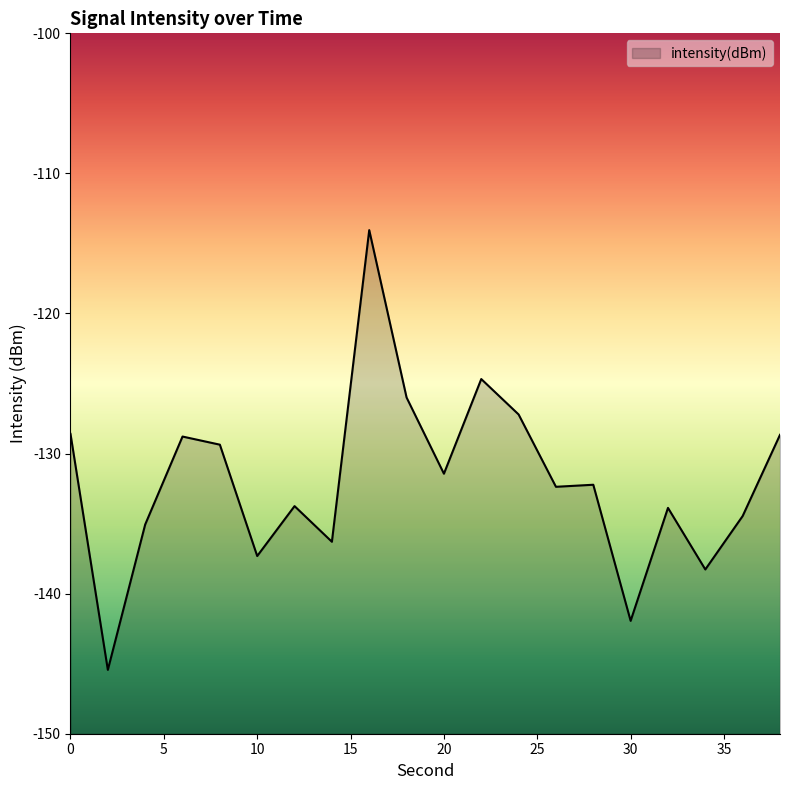

The chart shows a value of -78.4 at 26. True or false?

False